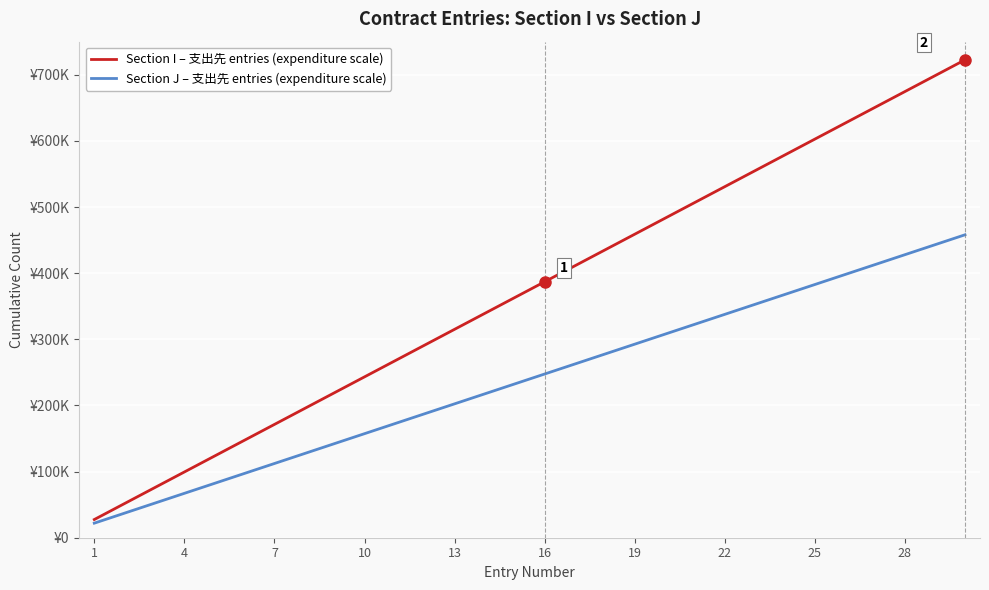

What are all the series names shown in the legend?

Section I – 支出先 entries (expenditure scale), Section J – 支出先 entries (expenditure scale)